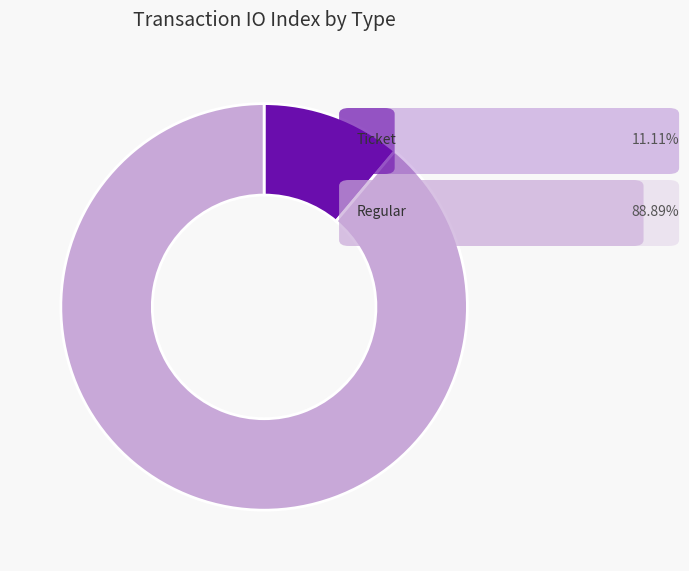

Does any single category account for the majority?

Yes